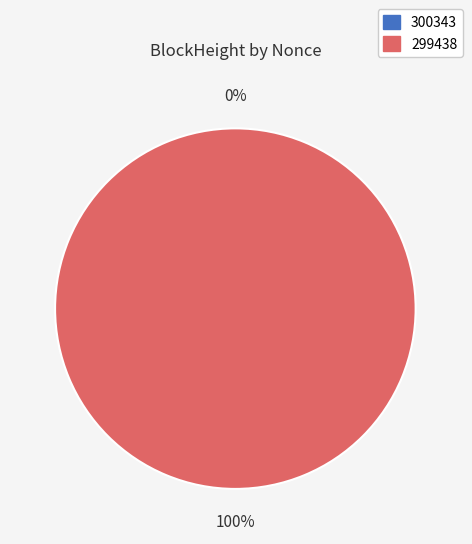

The 299438 slice represents 99% of the pie. True or false?

False